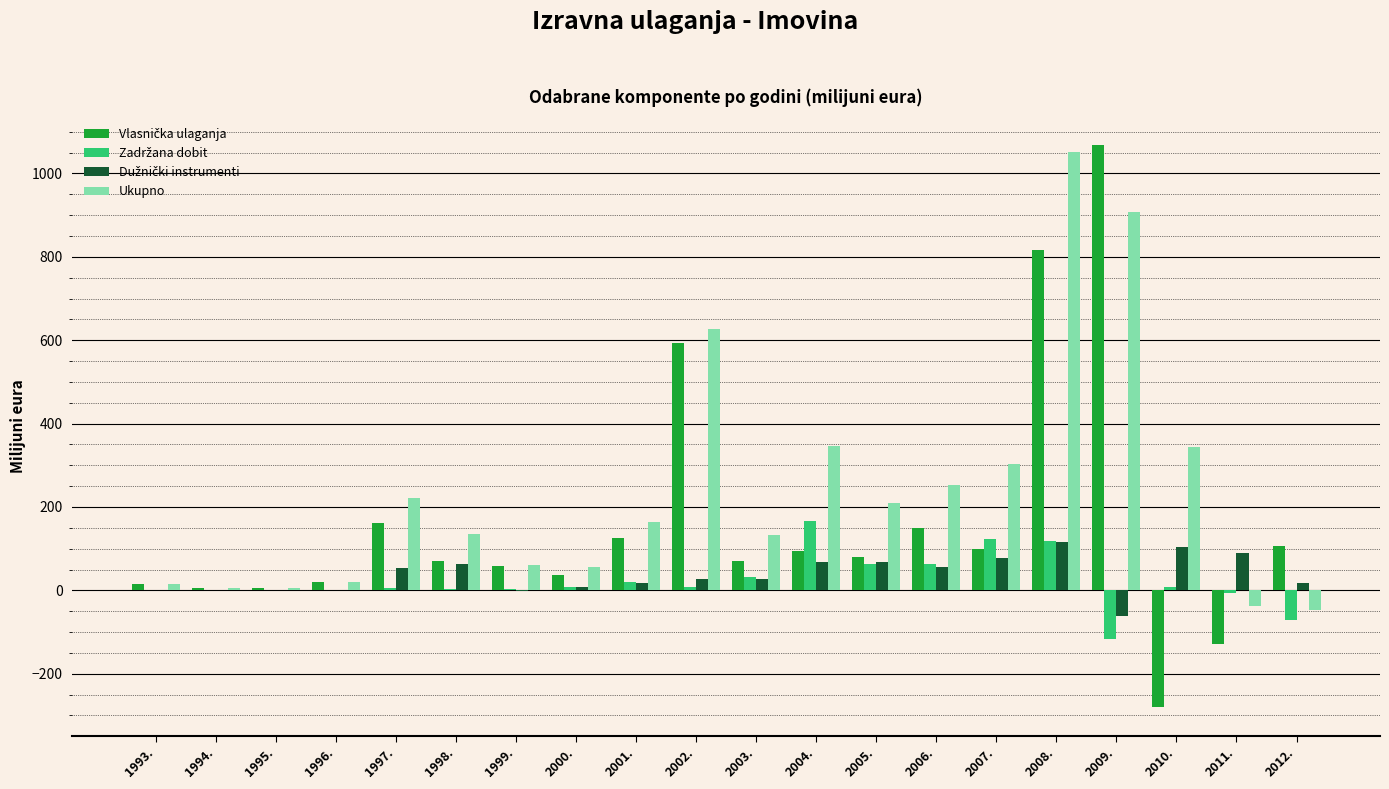

At which category is the sum across all series the highest?

2008.